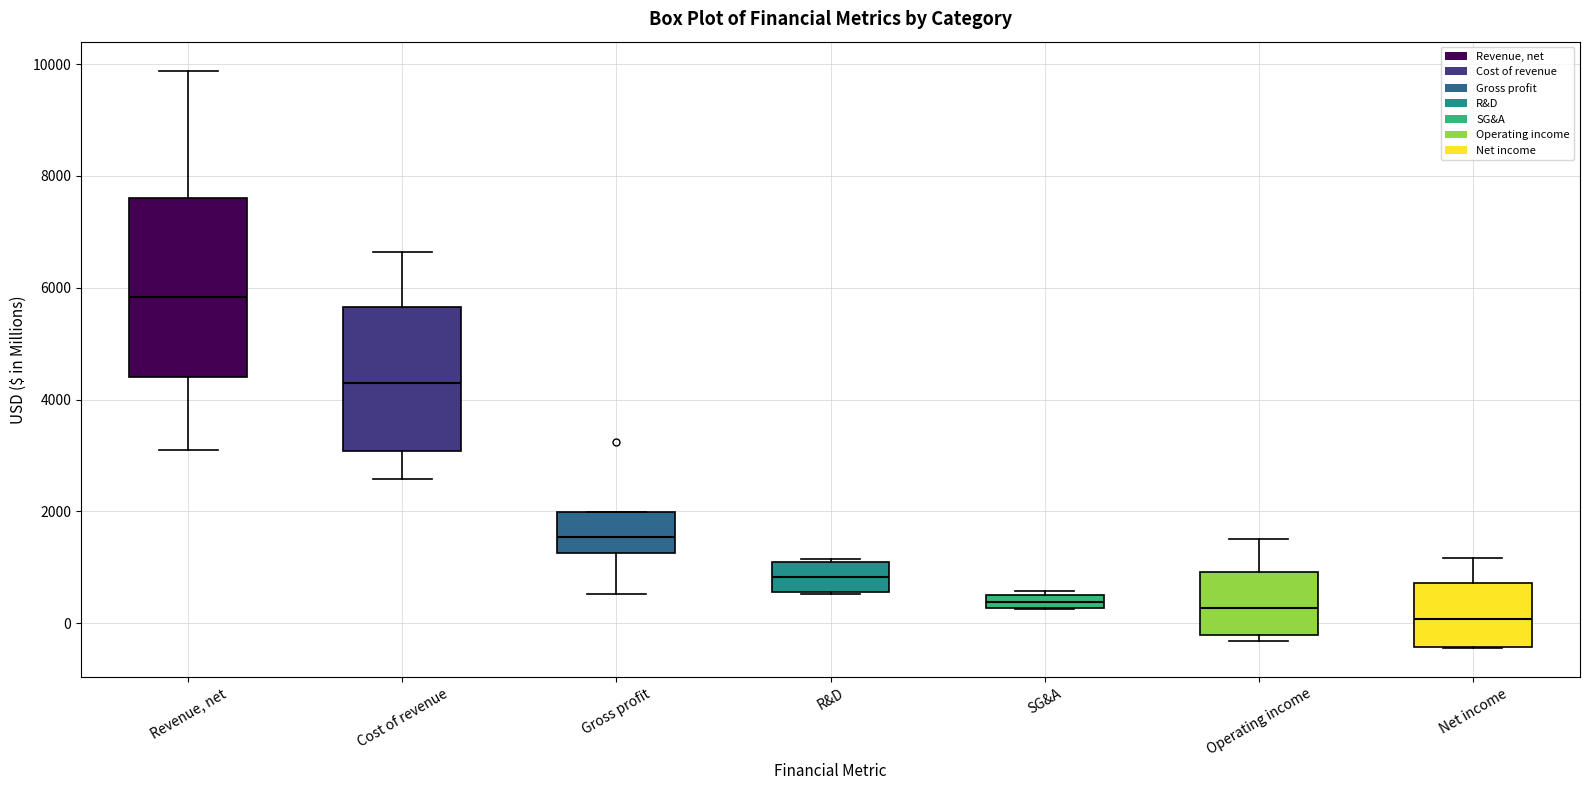

Where is the lower edge of the box for R&D on the y-axis? The values are not printed on the chart, so give them approximately, as read against the axis.

600